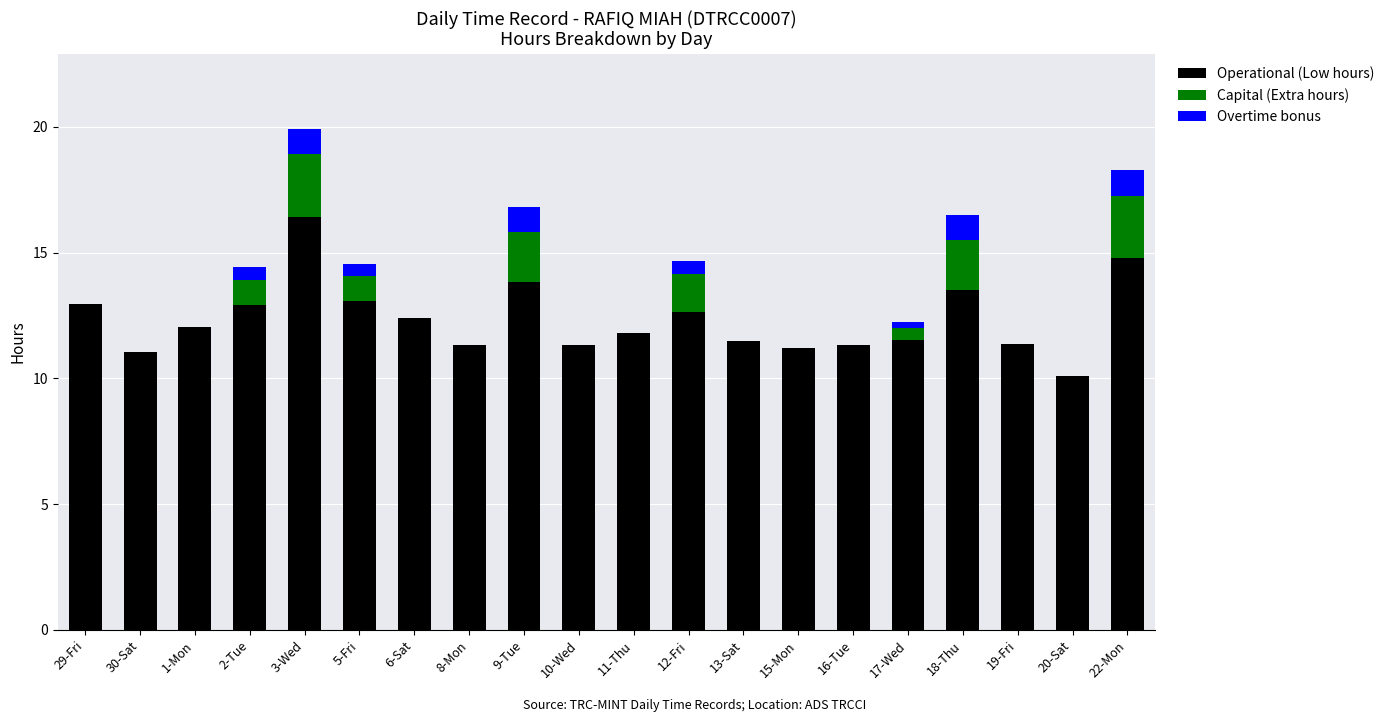

What are all the series names shown in the legend?

Operational (Low hours), Capital (Extra hours), Overtime bonus